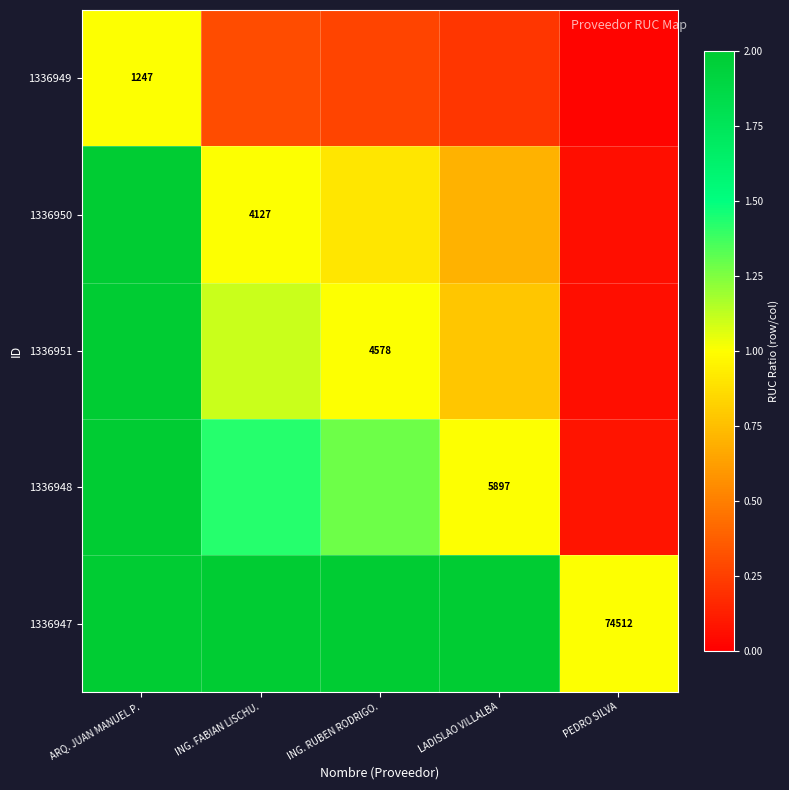

Is the value of 1336949 at ARQ. JUAN MANUEL P. greater than the value of 1336947 at PEDRO SILVA?

No